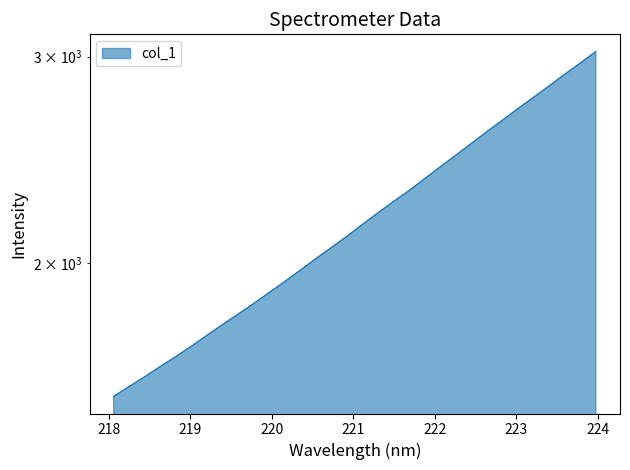

Which label corresponds to the largest value in the chart?

223.9802